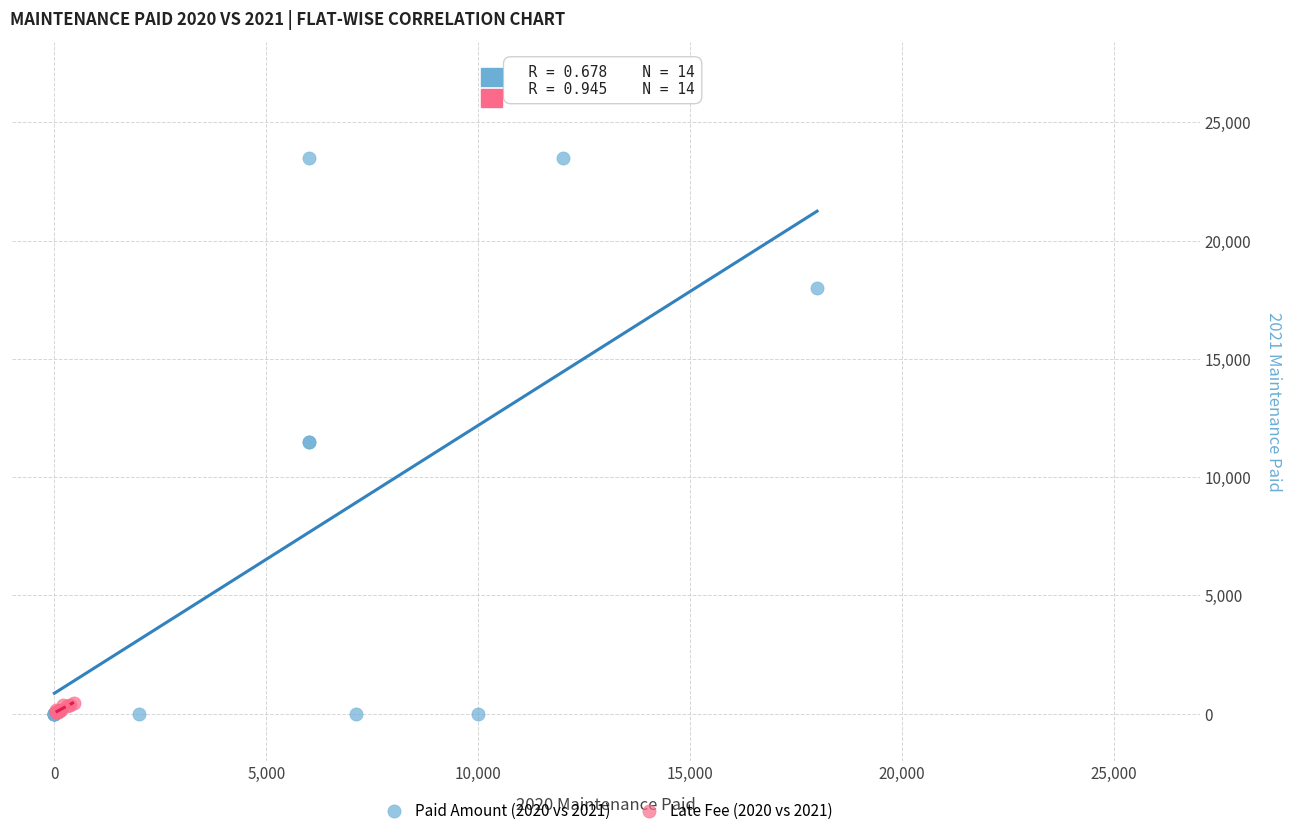

Which series has the widest spread of Y values?

Paid Amount (2020 vs 2021)